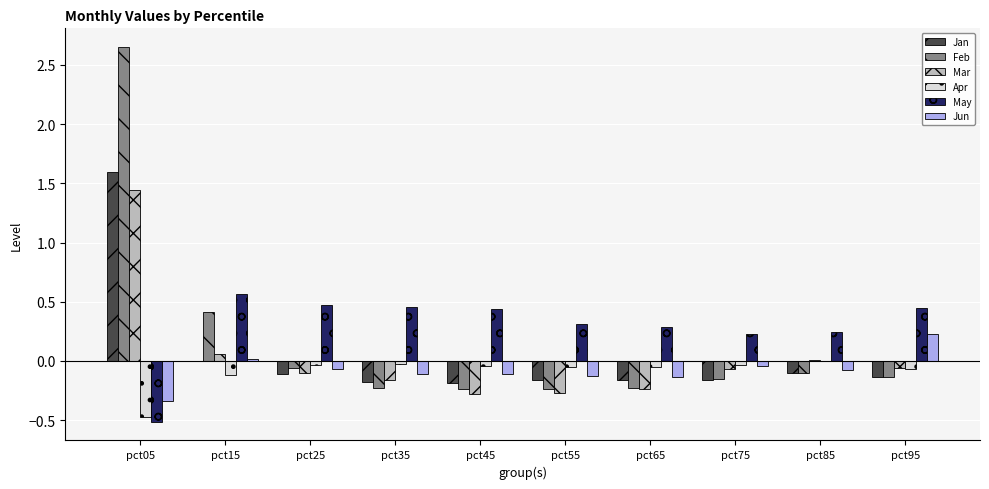

Which category has the highest value in the Apr series?

pct85